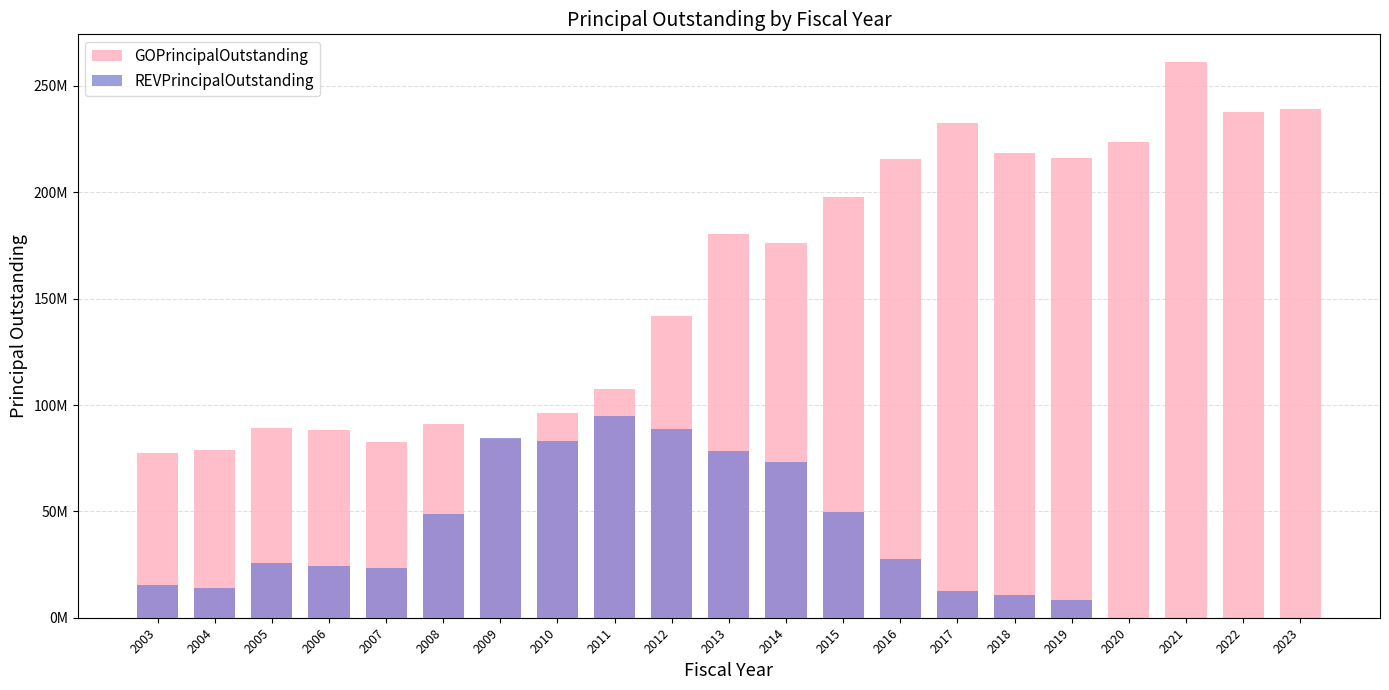

At which label is REVPrincipalOutstanding closest to 47417500?

2008